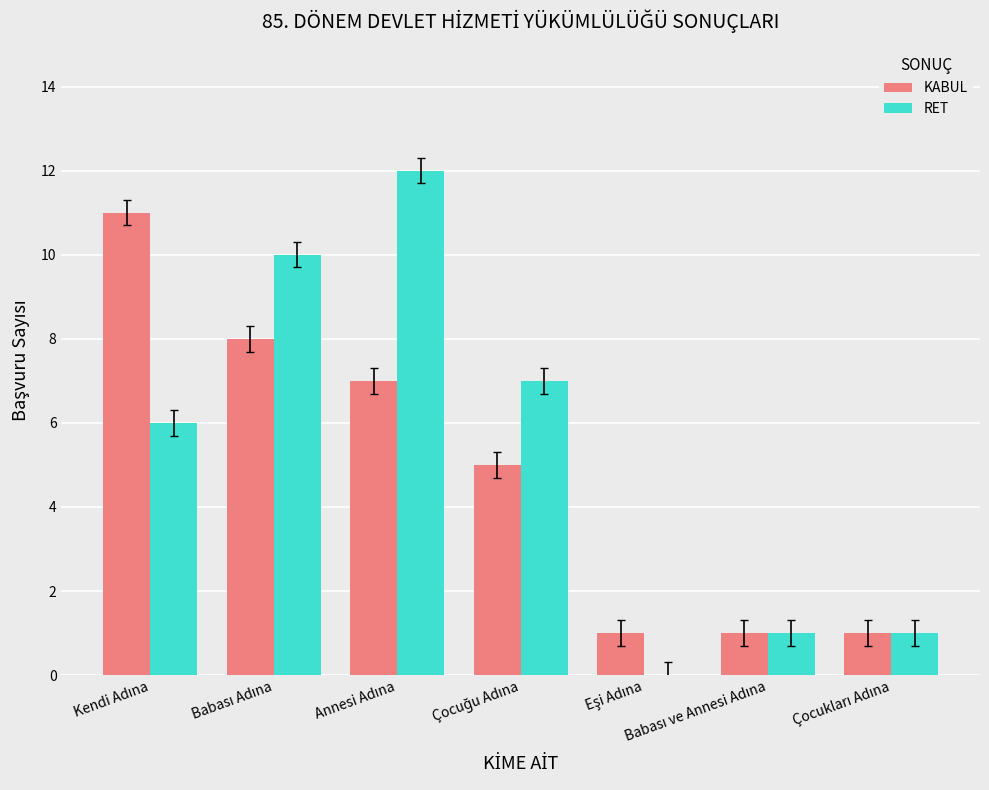

What is the maximum value shown in the chart?

12